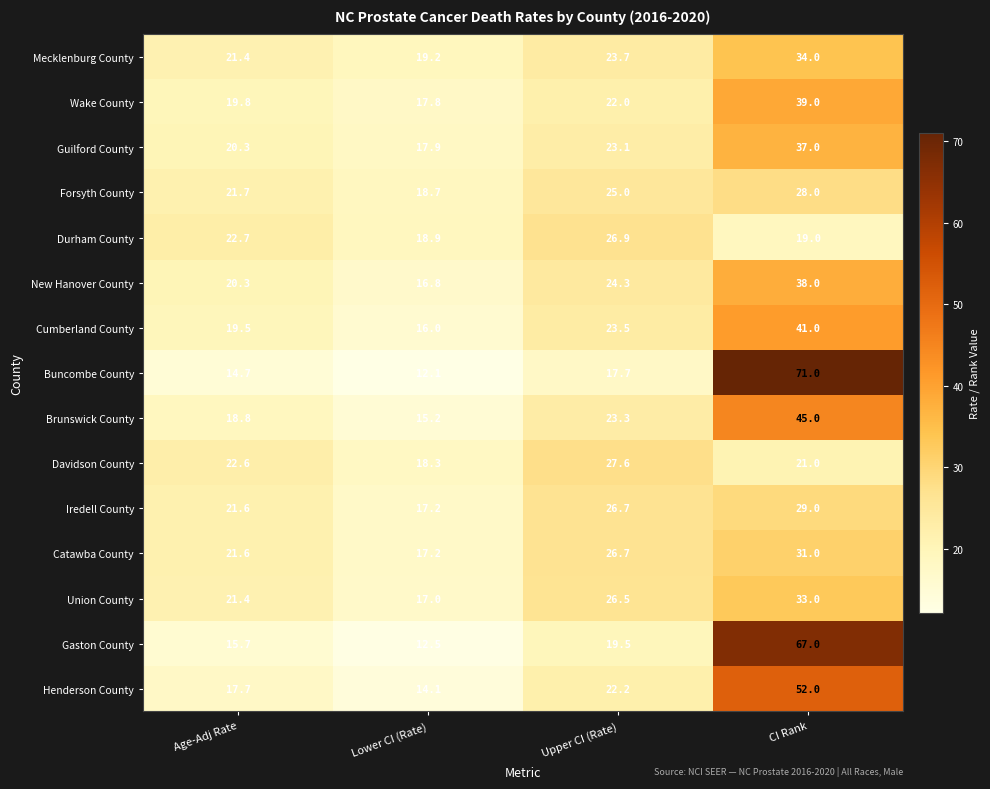

Where does the Henderson County series first go above 22?

Upper CI (Rate)